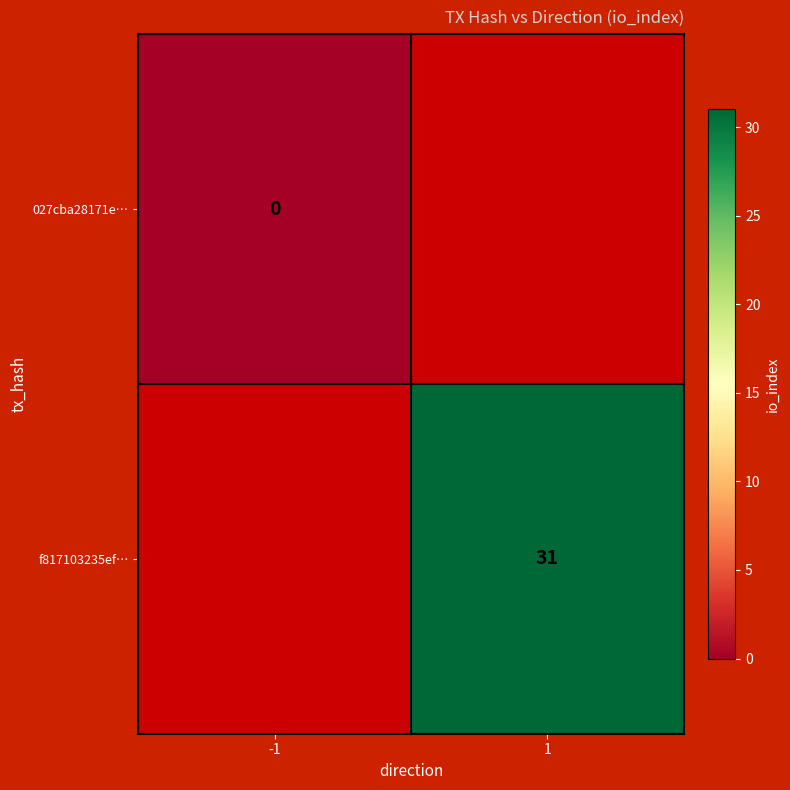

Is it true that f817103235ef… equals 31 at 1?

True